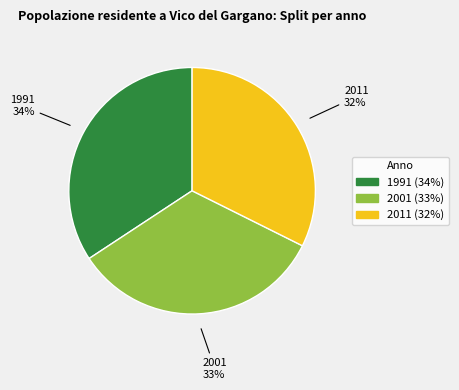

To the nearest percent, what portion does 1991 represent?

34%